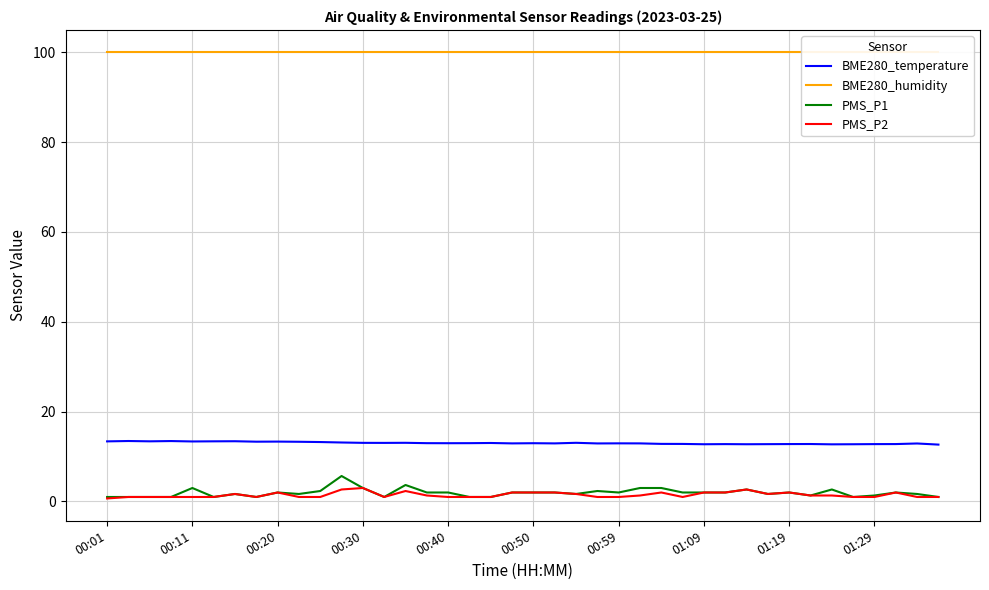

What is the sum of the BME280_temperature values at 00:50 and 00:11?

26.3